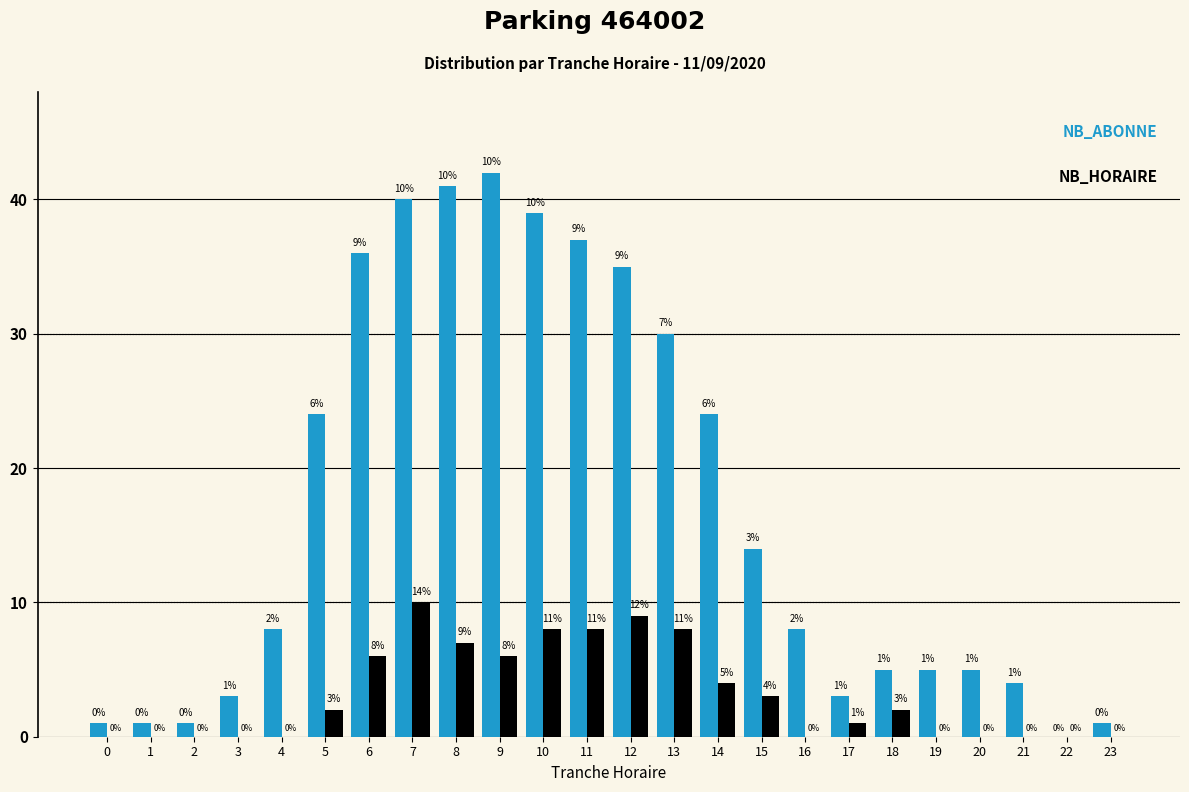

Reading left to right, transcribe all the data shown in this chart.

NB_ABONNE: 0=1	1=1	2=1	3=3	4=8	5=24	6=36	7=40	8=41	9=42	10=39	11=37	12=35	13=30	14=24	15=14	16=8	17=3	18=5	19=5	20=5	21=4	22=0	23=1
NB_HORAIRE: 0=0	1=0	2=0	3=0	4=0	5=2	6=6	7=10	8=7	9=6	10=8	11=8	12=9	13=8	14=4	15=3	16=0	17=1	18=2	19=0	20=0	21=0	22=0	23=0